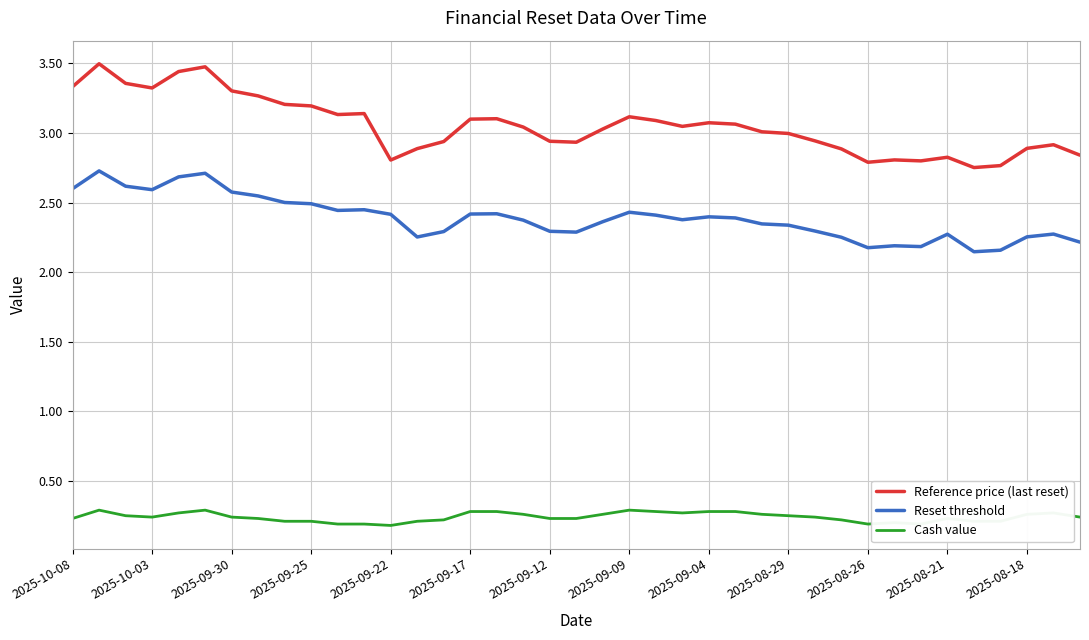

Count the Cash value values in the range 0 to 1.

39